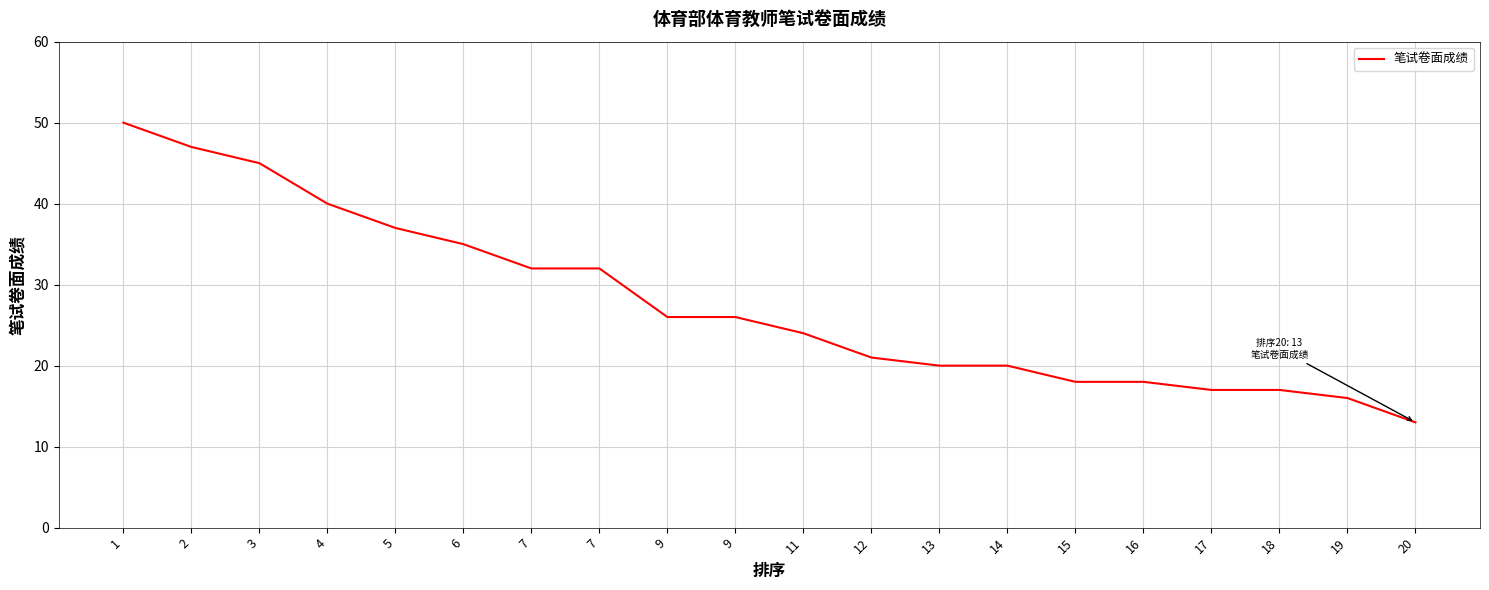

How many lines are shown in the chart?

1